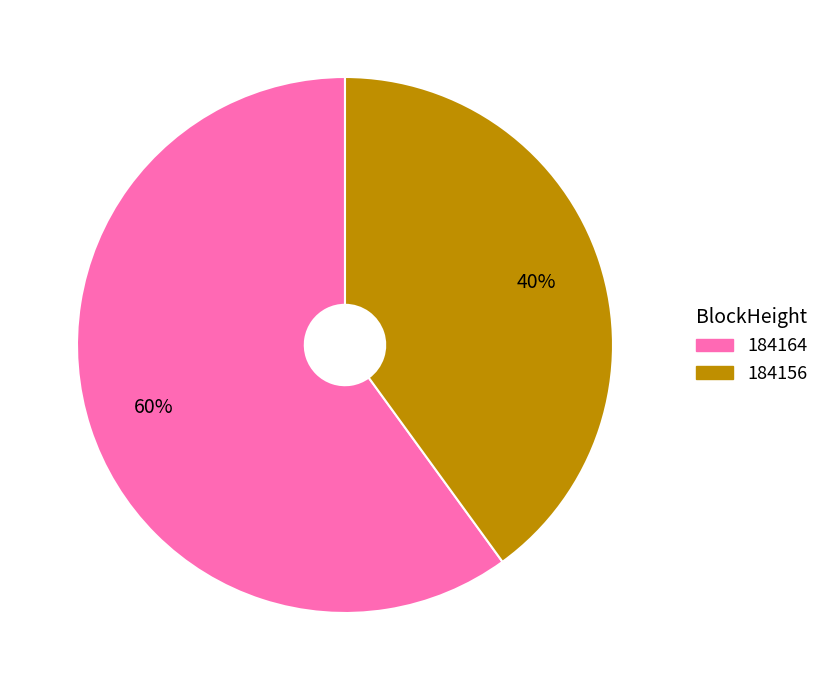

To the nearest percent, what portion does 184156 represent?

40%